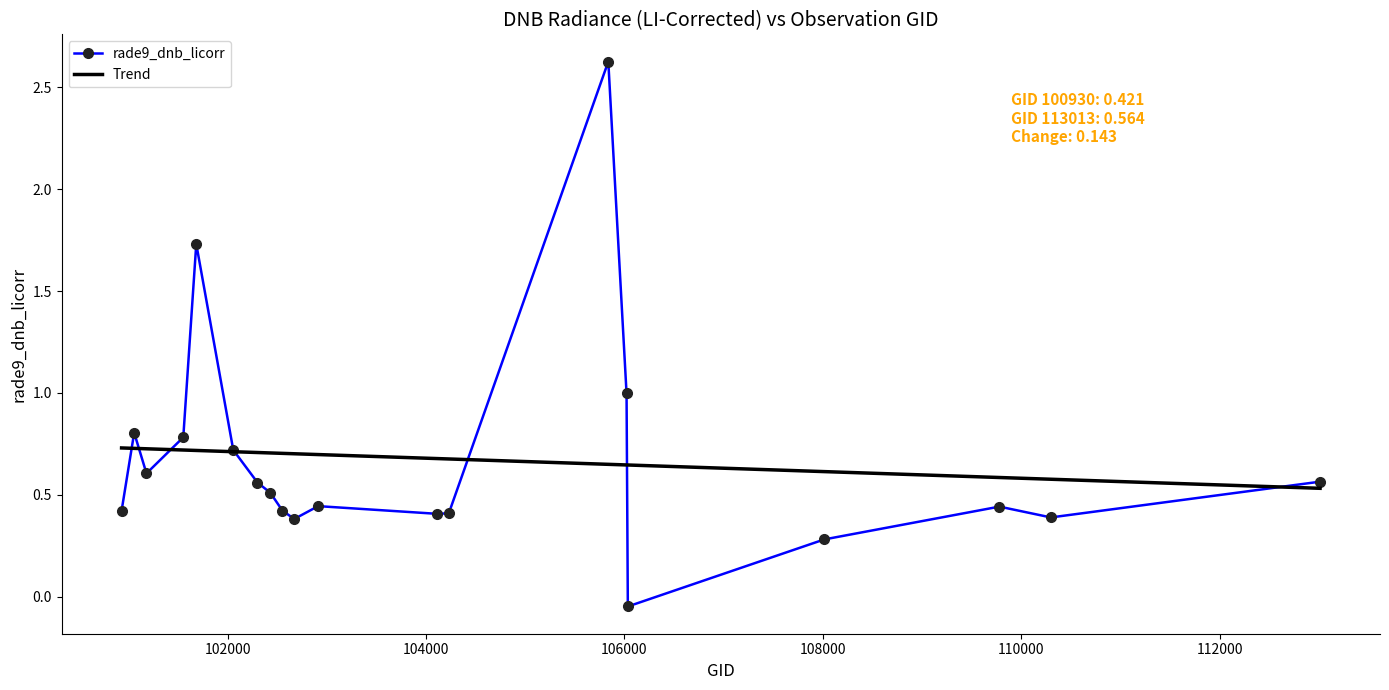

List the series in order of their peak value, highest first.

rade9_dnb_licorr, Trend